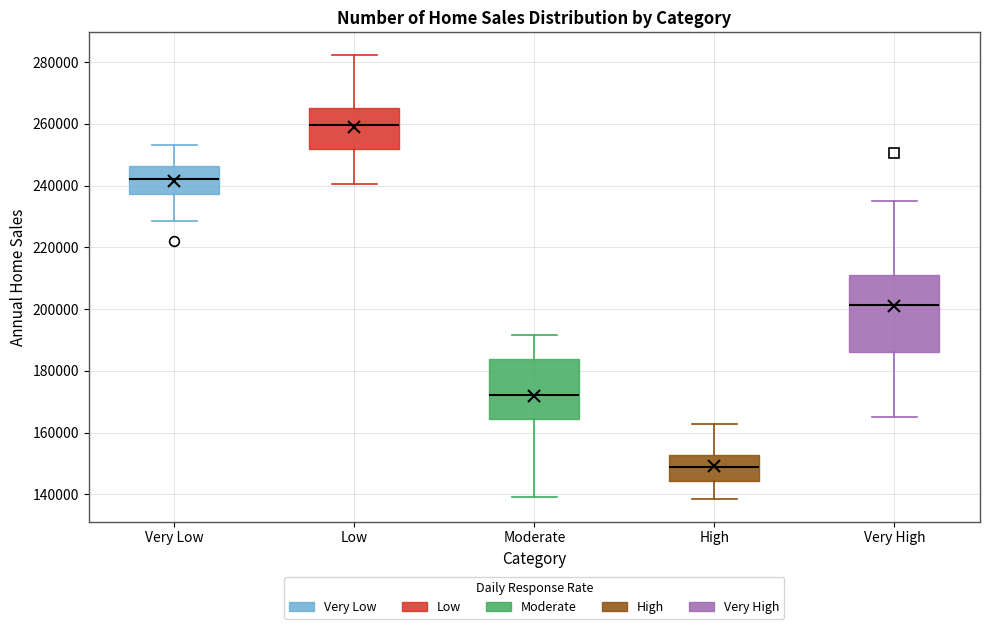

Reading left to right, read every box against the y-axis: the position of its median line, the range the box covers, and the ends of its whiskers. The values are not printed on the chart, so give them approximately, as read against the axis.

Very Low: median 242000, box 238000 to 246000, whiskers 228000 to 254000
Low: median 260000, box 252000 to 266000, whiskers 240000 to 282000
Moderate: median 172000, box 164000 to 184000, whiskers 140000 to 192000
High: median 148000, box 144000 to 152000, whiskers 138000 to 162000
Very High: median 202000, box 186000 to 212000, whiskers 166000 to 236000